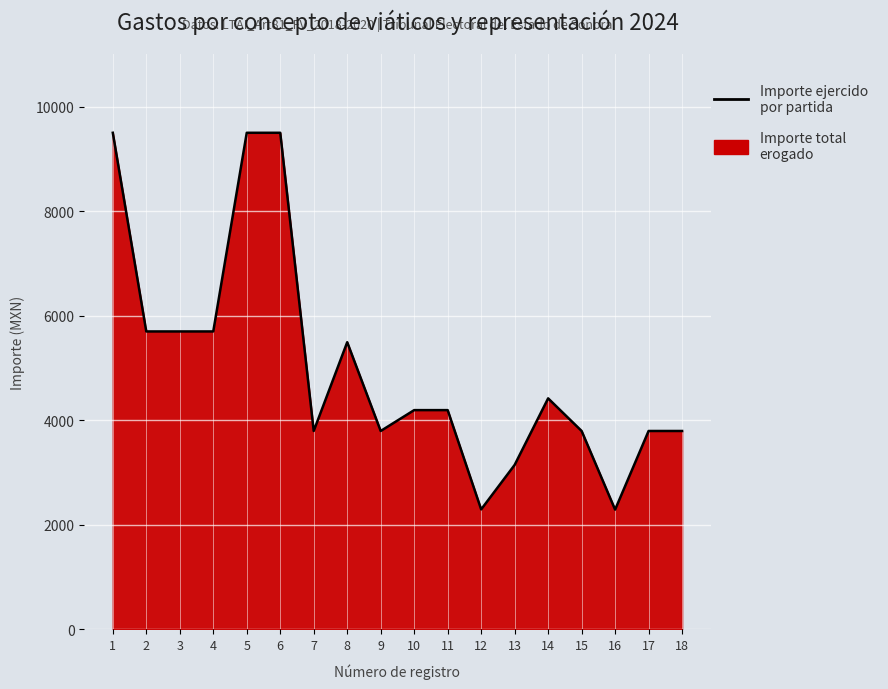

How many lines are shown in the chart?

1